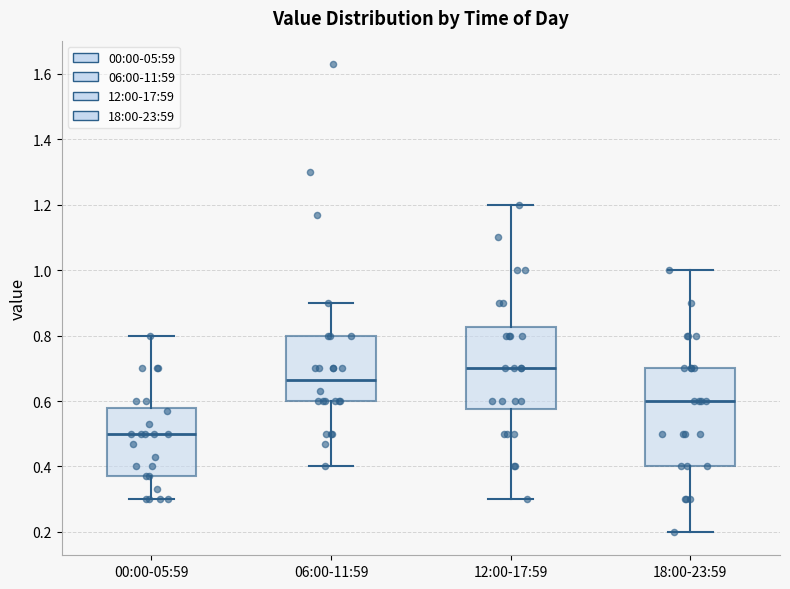

Comparing the boxes themselves (not the whiskers), which one is the tallest?

18:00-23:59